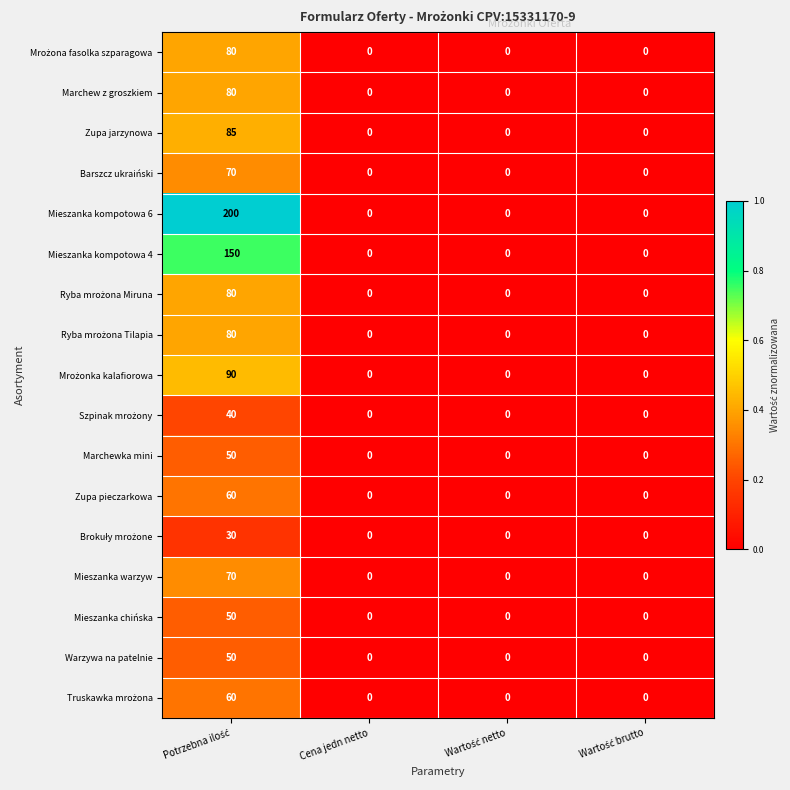

Which series has the largest total across all categories?

Mieszanka kompotowa 6